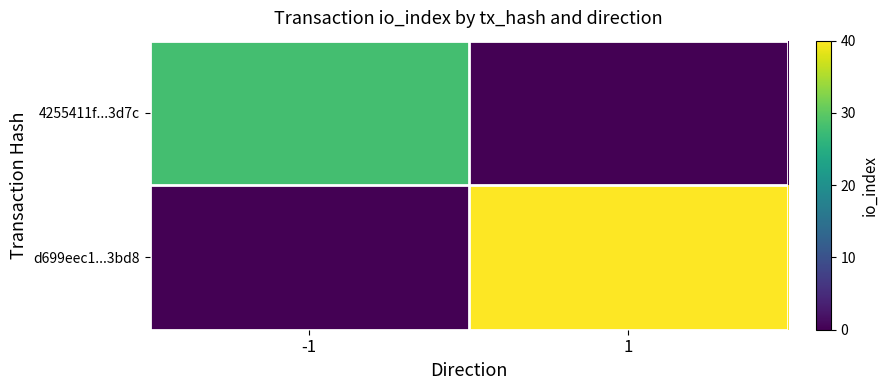

Which series changed the most between -1 and 1?

d699eec1...3bd8